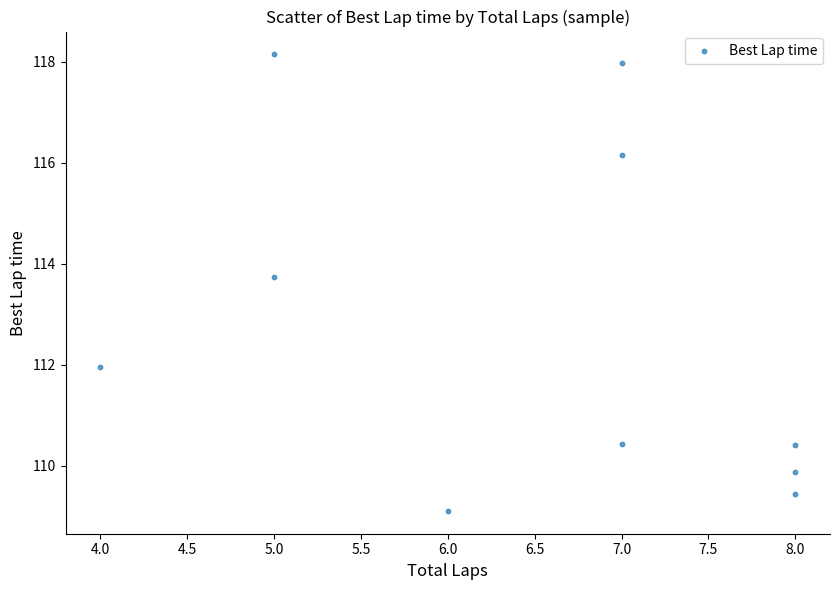

What is the range of Y values (max minus min)?

9.0